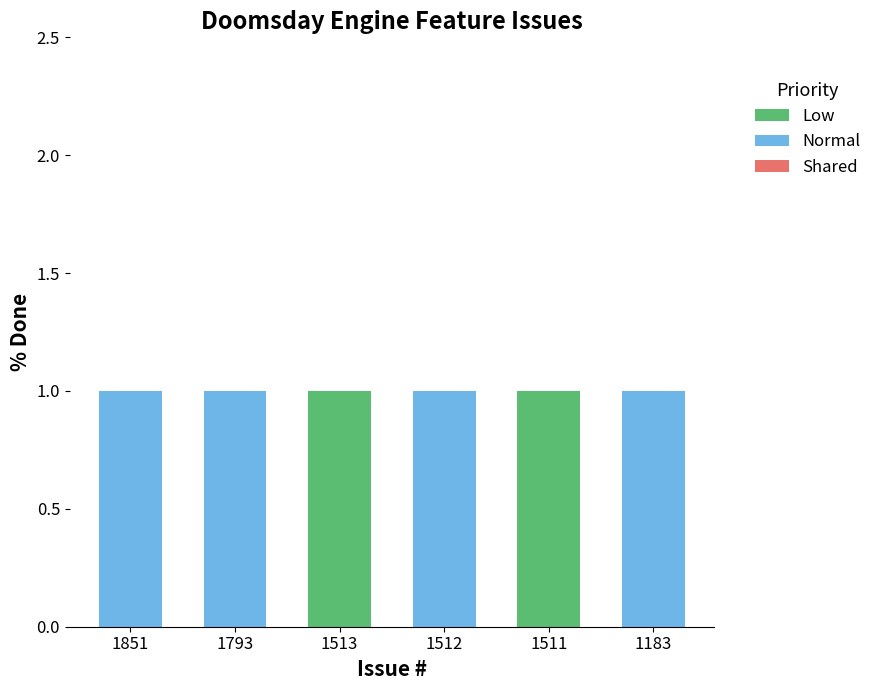

True or false: Low has a value of 0 at 1851.

True